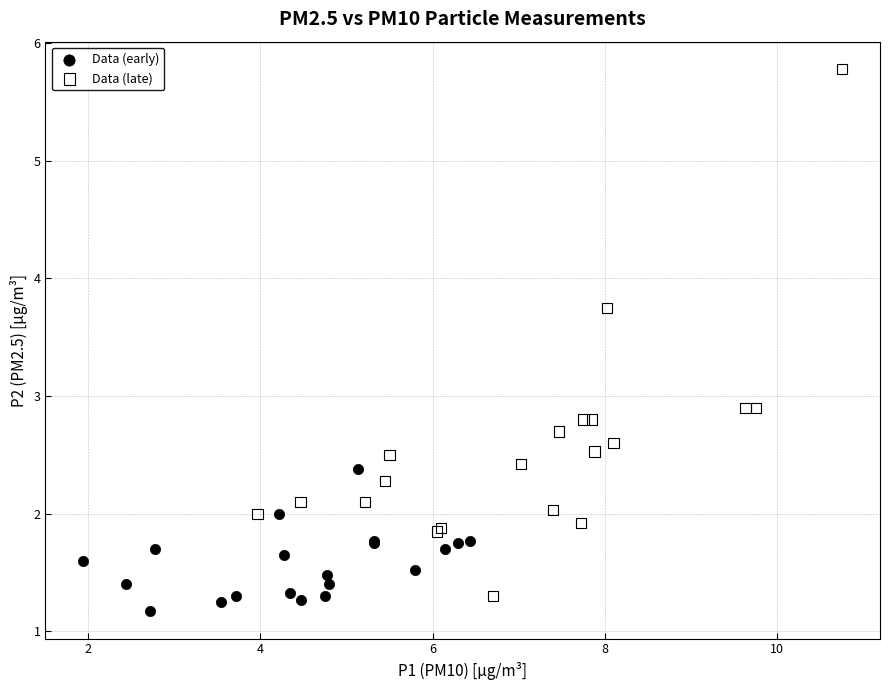

Which series contains the highest Y value?

Data (late)